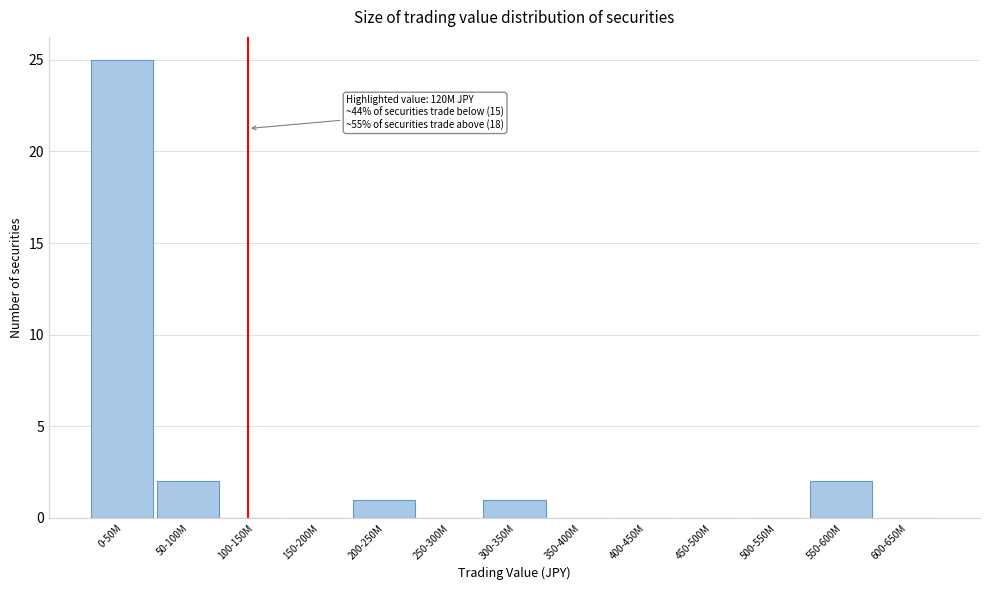

Reading left to right, what are all the values shown in this chart?

0-50M=25	50-100M=2	100-150M=0	150-200M=0	200-250M=1	250-300M=0	300-350M=1	350-400M=0	400-450M=0	450-500M=0	500-550M=0	550-600M=2	600-650M=0